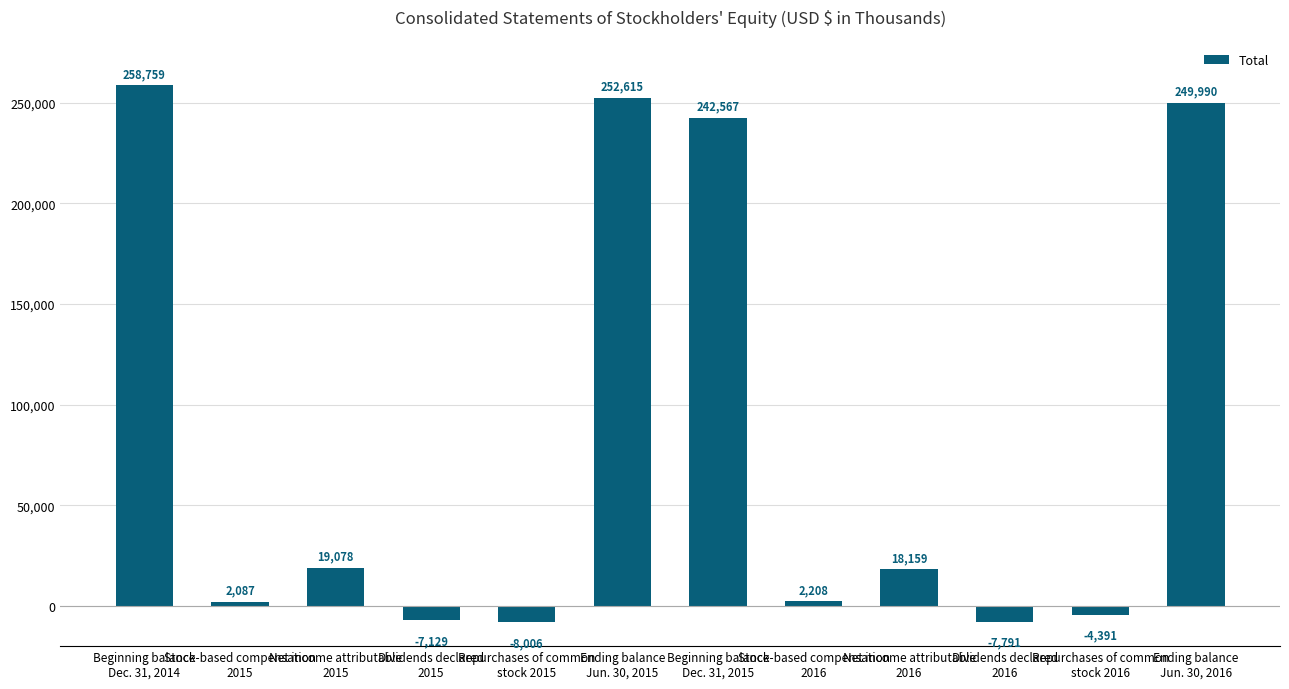

Reading left to right, list all the values displayed in this chart.

Beginning balance
Dec. 31, 2014=258759	Stock-based compensation
2015=2087	Net income attributable
2015=19078	Dividends declared
2015=-7129	Repurchases of common
stock 2015=-8006	Ending balance
Jun. 30, 2015=252615	Beginning balance
Dec. 31, 2015=242567	Stock-based compensation
2016=2208	Net income attributable
2016=18159	Dividends declared
2016=-7791	Repurchases of common
stock 2016=-4391	Ending balance
Jun. 30, 2016=249990